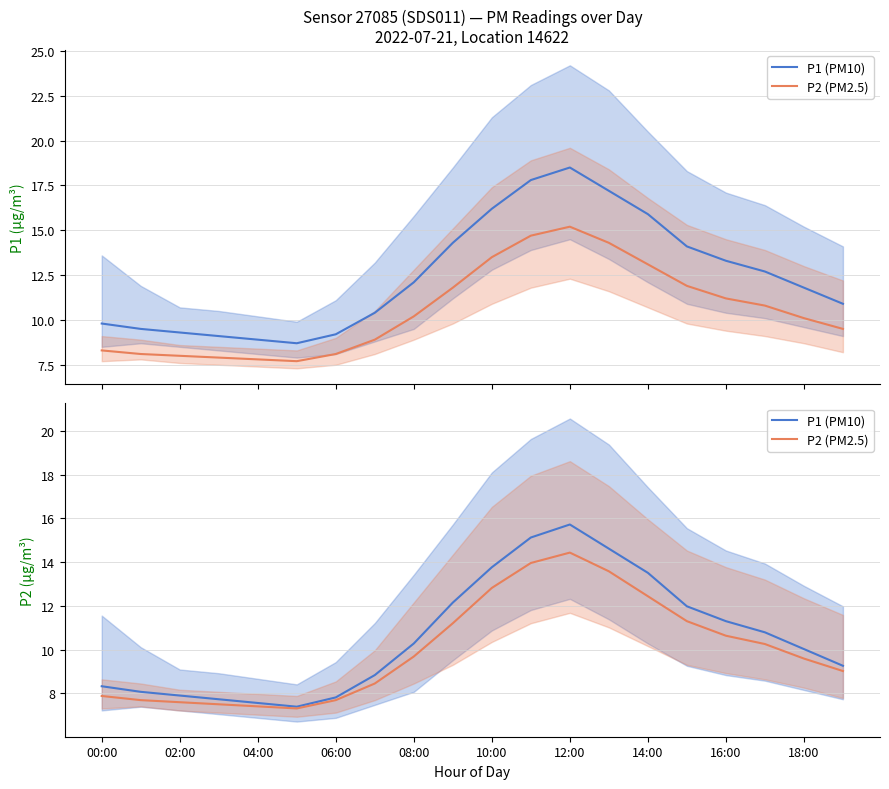

True or false: P2 (PM2.5) has more than 2 points higher than both neighbors.

False